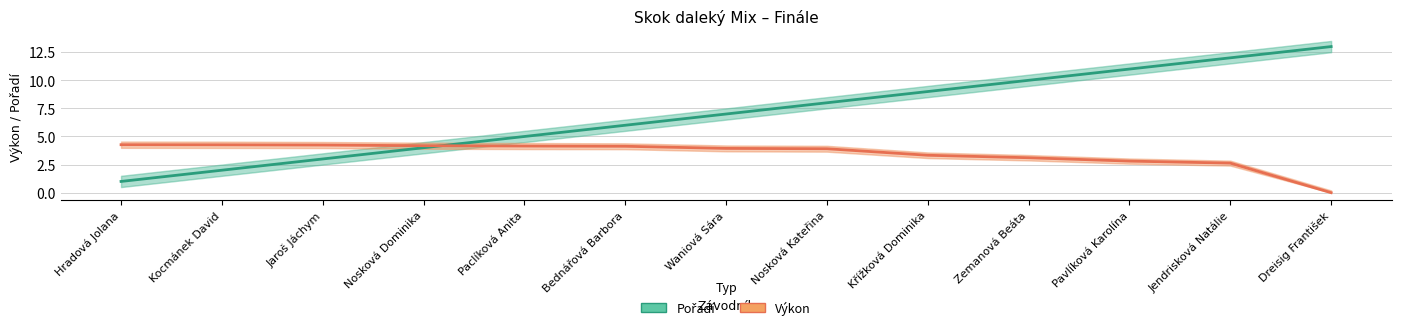

Between Kocmánek David and Hradová Jolana, which is larger?

Kocmánek David